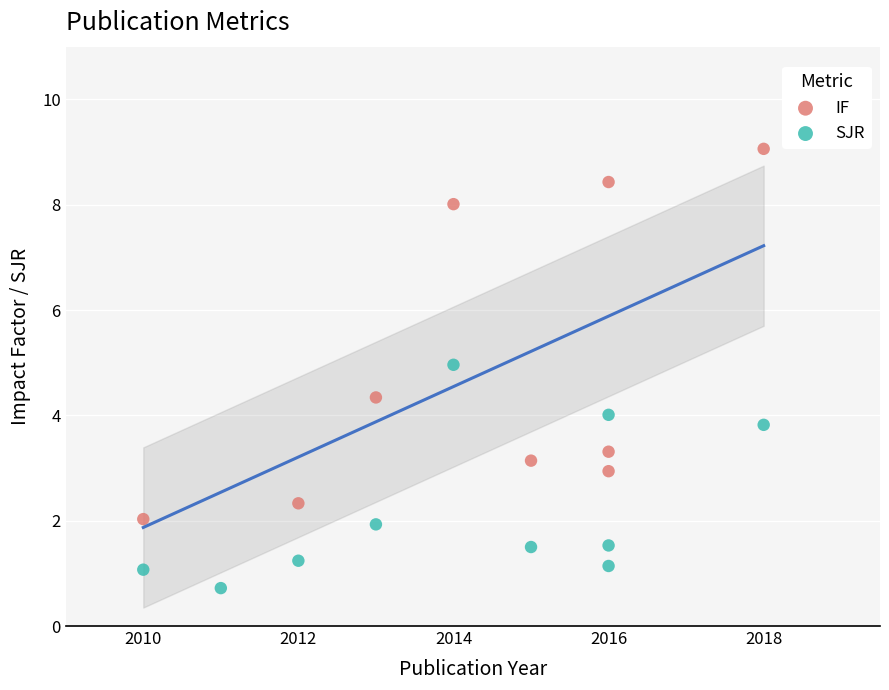

Which series reaches the maximum Y coordinate?

IF